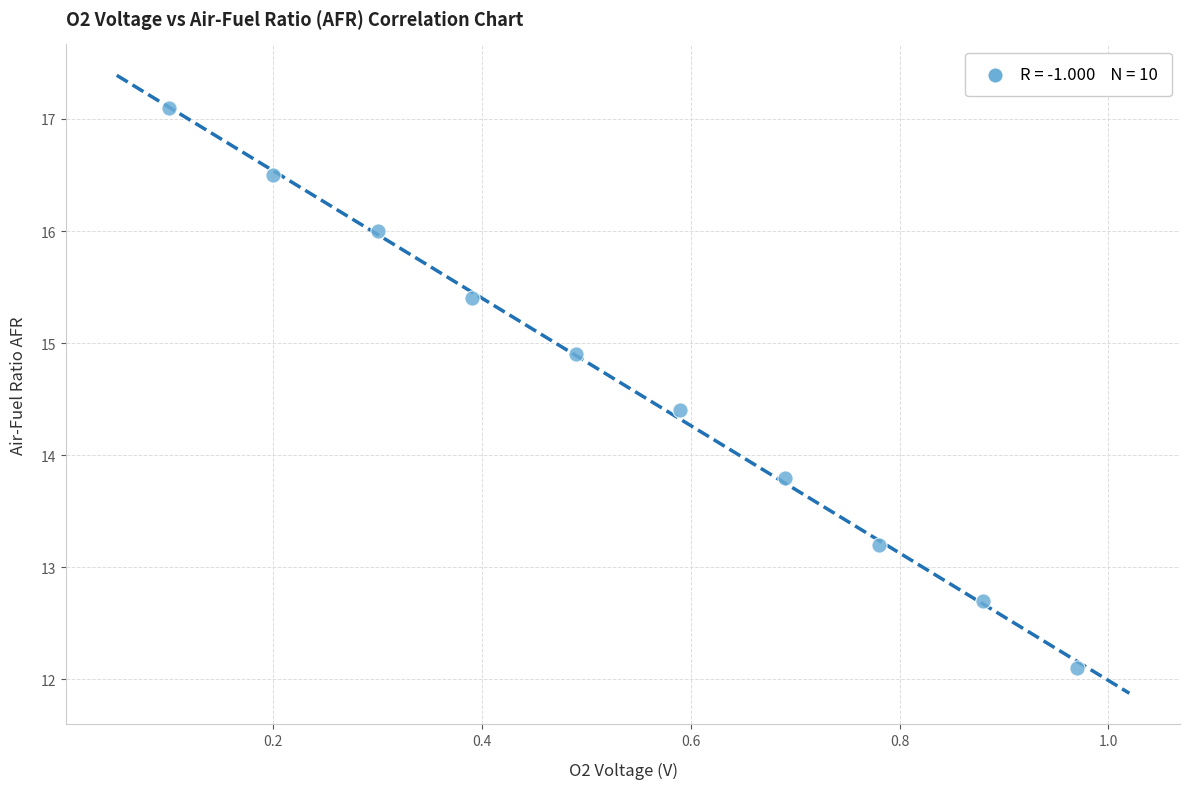

What is the average Y value?

14.6